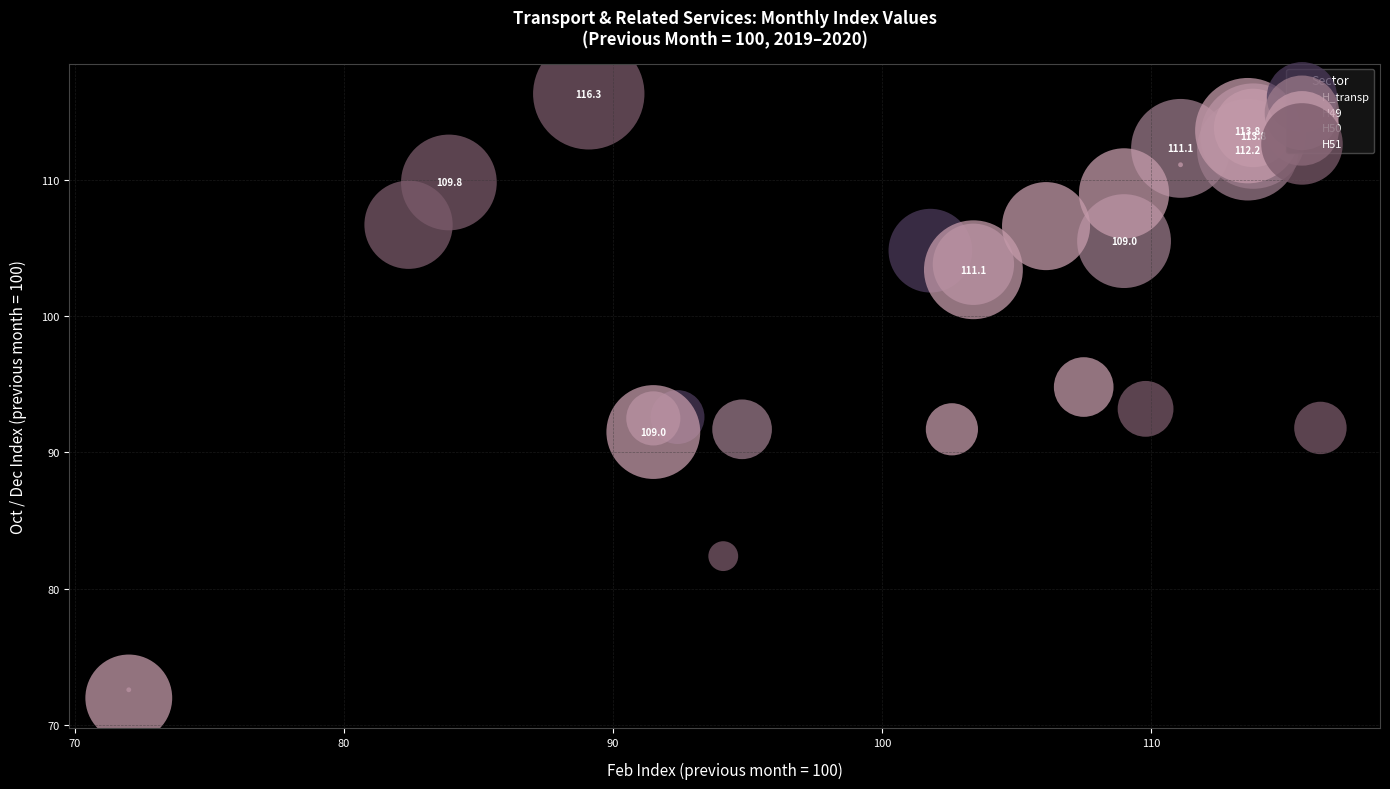

Which series has the largest Y range (max minus min)?

H50